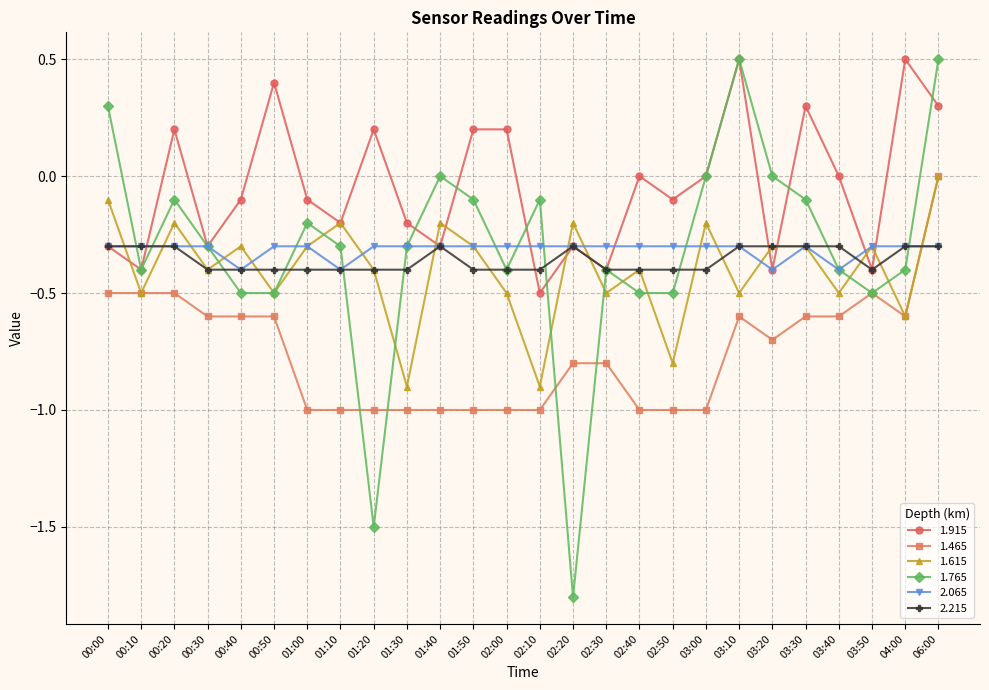

What is the difference between the maximum and minimum values in the 1.765 series?

2.3